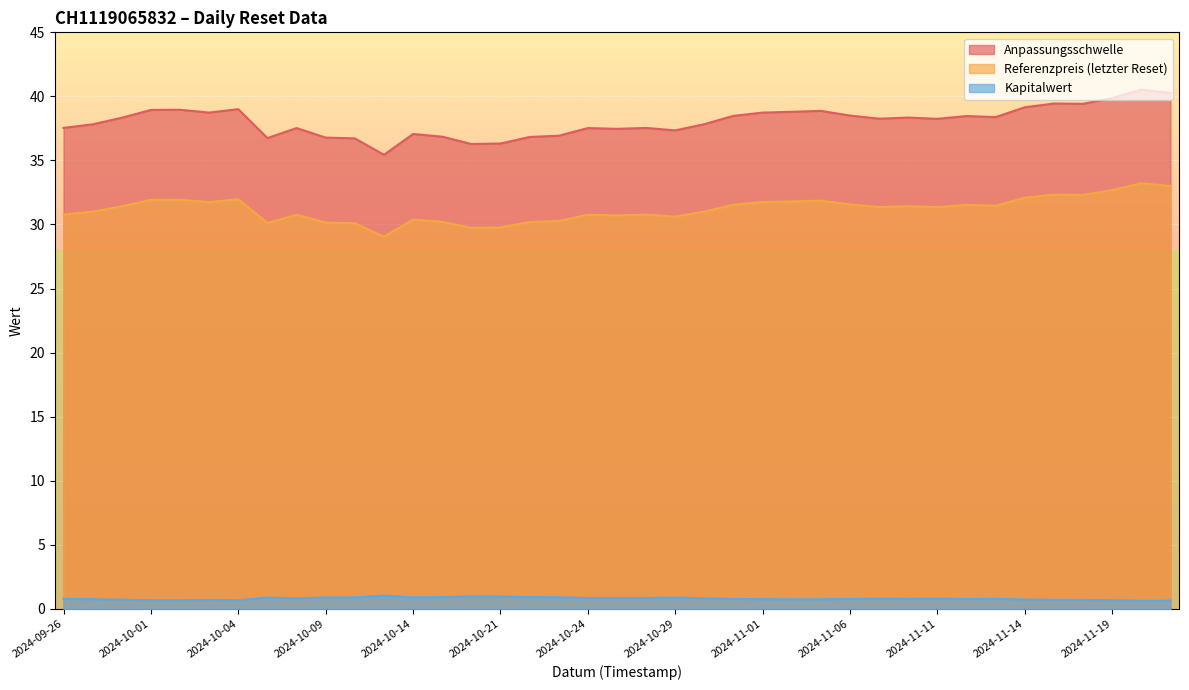

Is it true that Referenzpreis (letzter Reset) equals 30.2 at 2024-10-15?

True